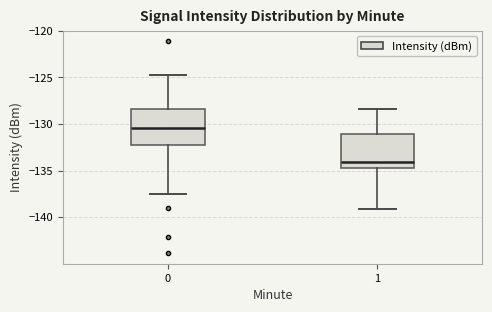

Reading left to right, transcribe this box plot: for each box, give where its median line is, the range the box spans, and where its two whiskers end, as read against the y-axis. The values are not printed on the chart, so give them approximately, as read against the axis.

0: median -130.5, box -132.5 to -128.5, whiskers -137.5 to -125.0
1: median -134.0, box -134.5 to -131.0, whiskers -139.0 to -128.5